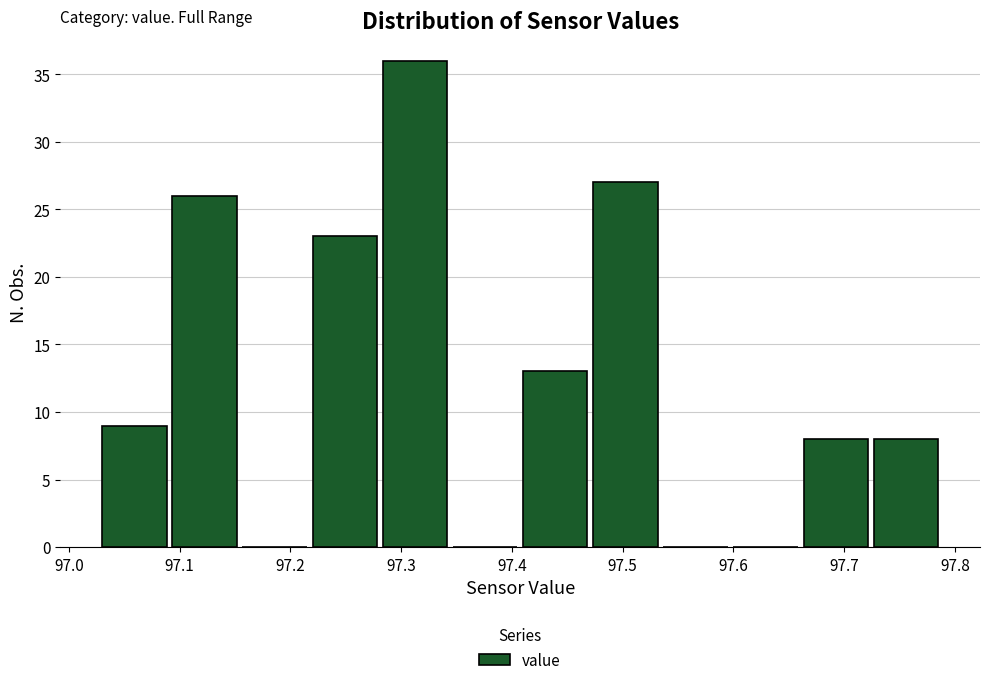

What is the height of the bar covering 97.66 to 97.73 on the x-axis? Neither the bar edges nor the heights are printed on the chart, so give them approximately, as read against the axes.

8